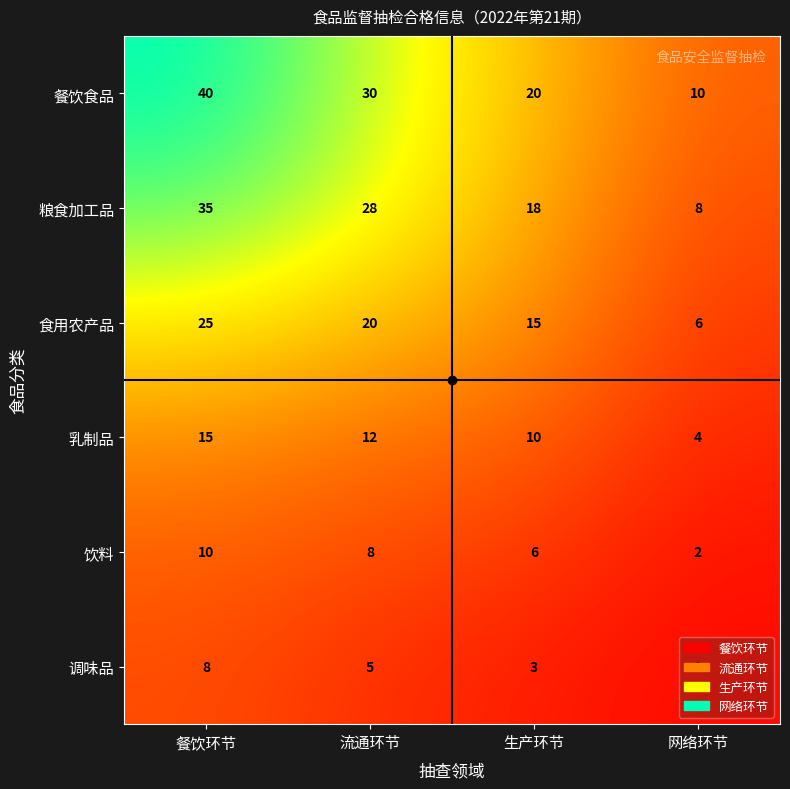

Which series has the widest spread of values?

餐饮食品